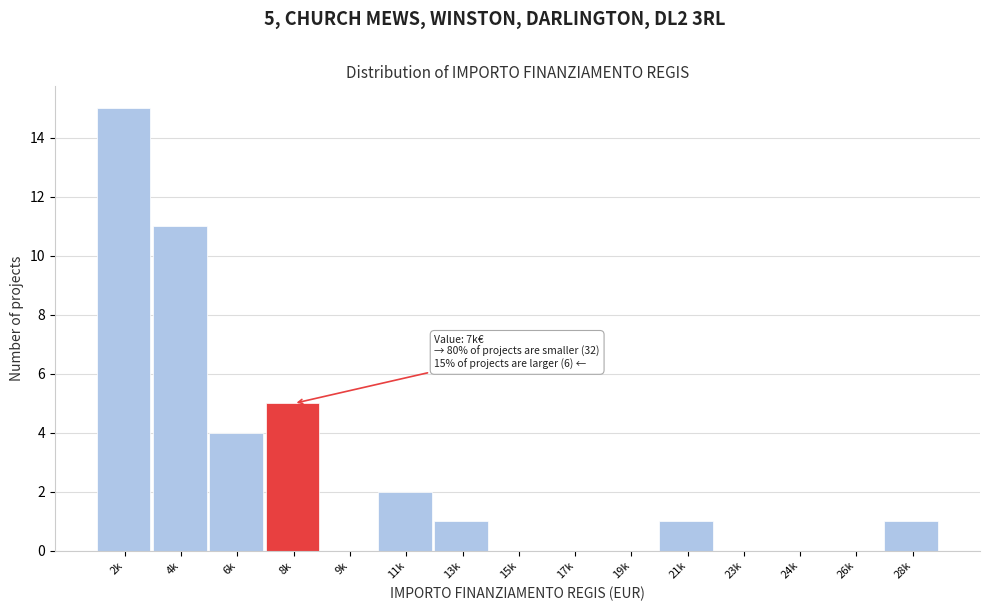

Reading left to right, transcribe all the data shown in this chart.

2k=15	4k=11	6k=4	8k=5	9k=0	11k=2	13k=1	15k=0	17k=0	19k=0	21k=1	23k=0	24k=0	26k=0	28k=1